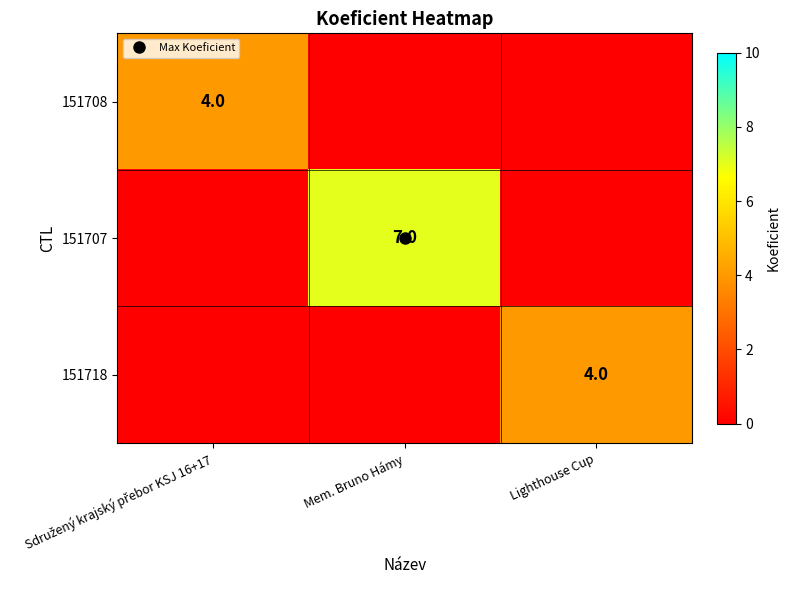

The 151707 series shows 1 at Mem. Bruno Hámy. True or false?

False